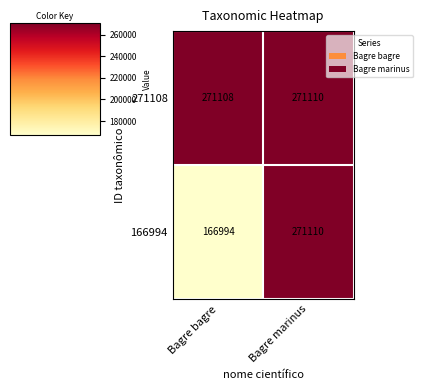

Between Bagre bagre and Bagre marinus, which series saw the biggest shift?

166994